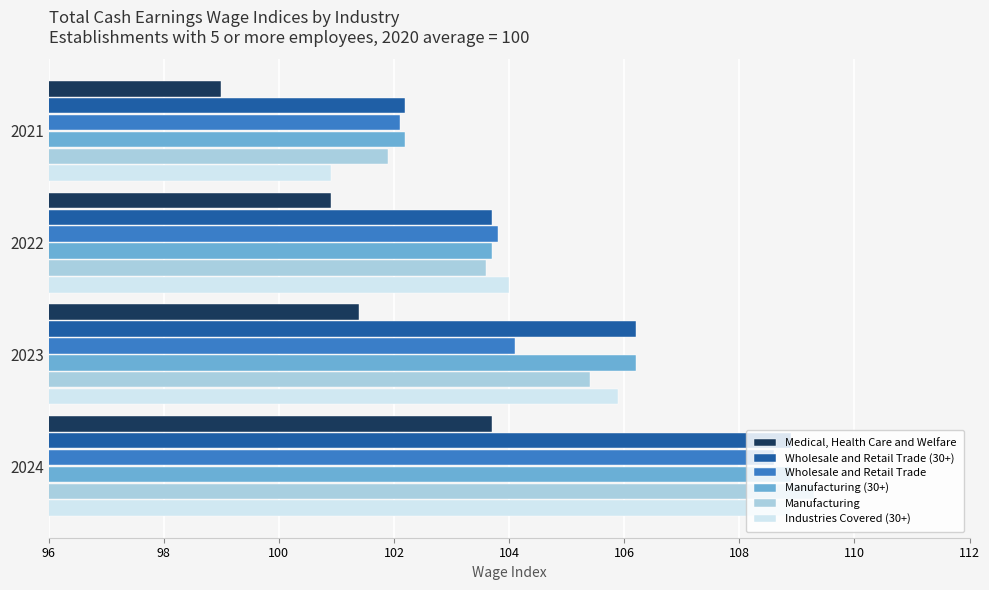

Is it true that Medical, Health Care and Welfare equals 150.1 at 2021?

False